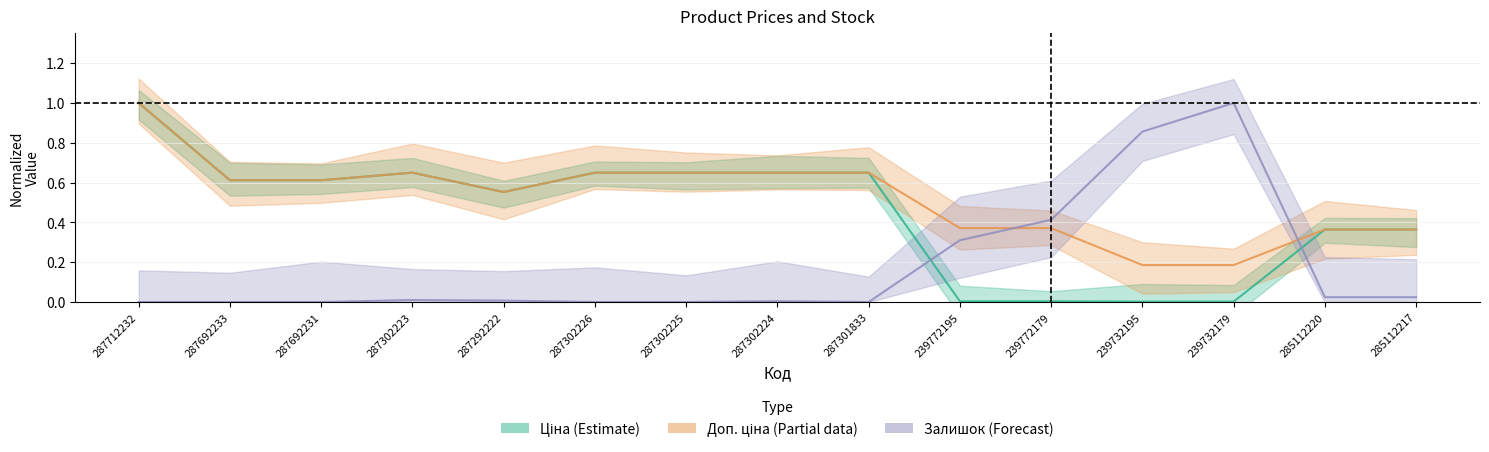

Is this an area chart (filled region under the line)?

No